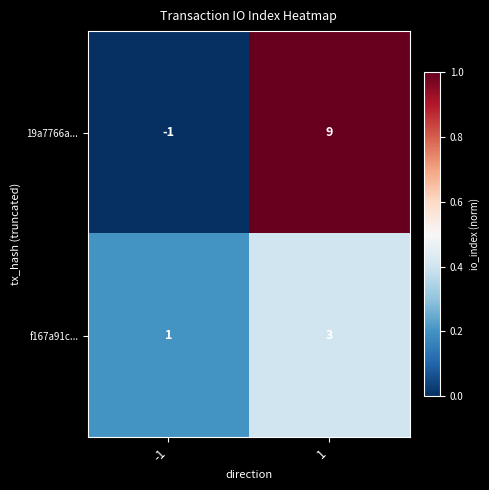

At which category is the sum across all series the highest?

1